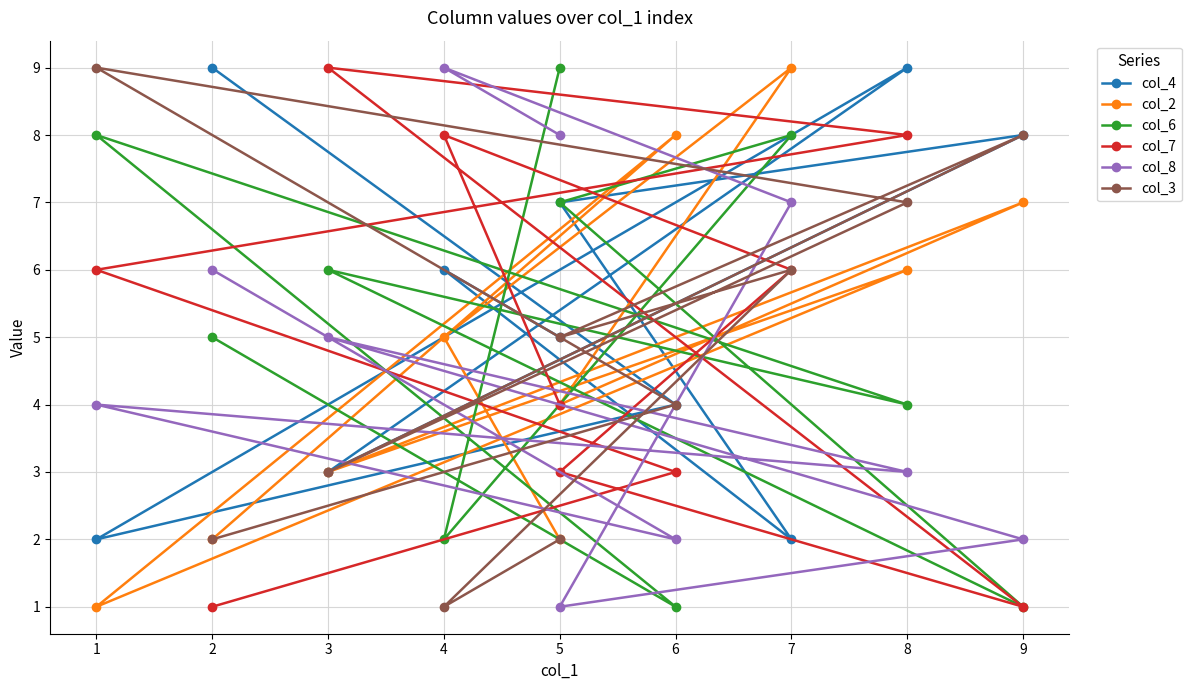

What is the difference between the maximum and minimum values in the col_2 series?

8